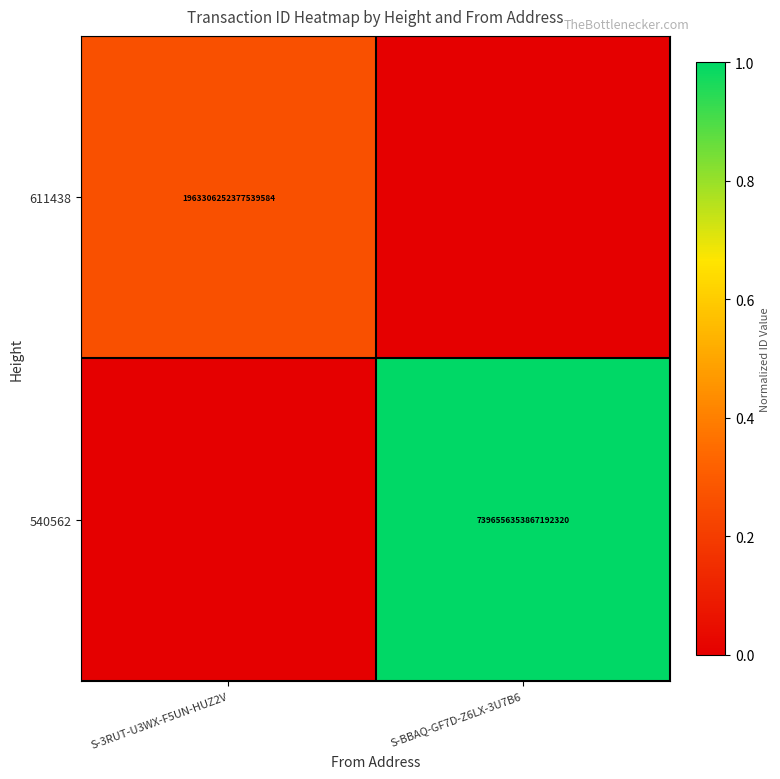

True or false: 540562 has a value of 12122363158918475776 at S-BBAQ-GF7D-Z6LX-3U7B6.

False